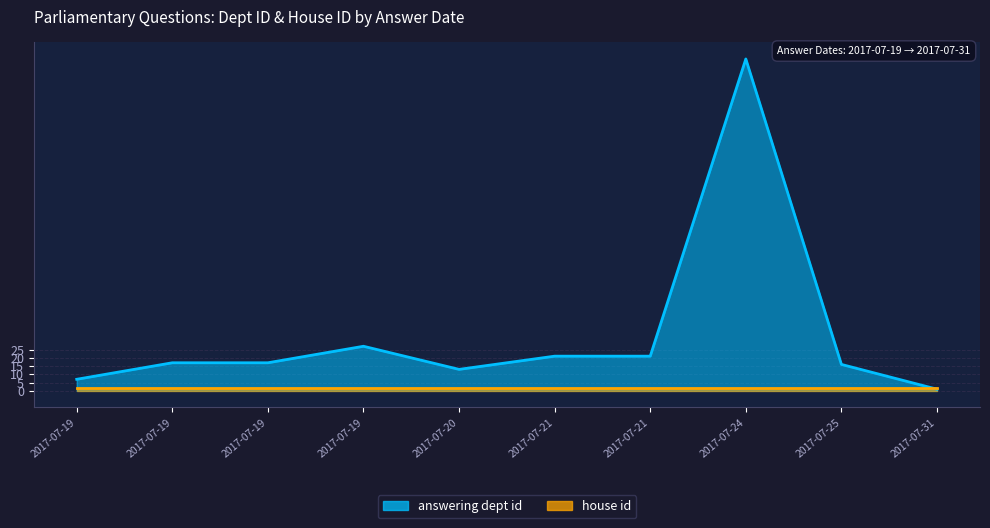

What is the difference between the maximum and minimum values in the answering dept id series?

200